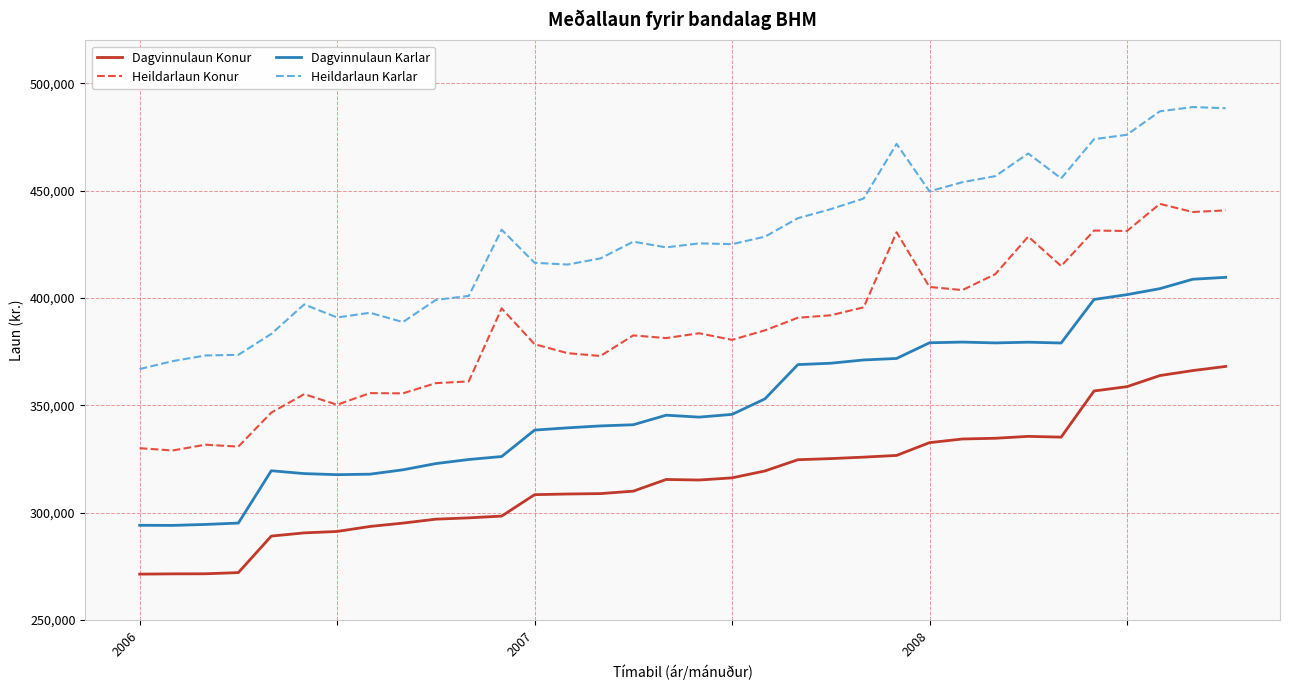

Rank the series by their maximum value, from lowest to highest.

Dagvinnulaun Konur, Dagvinnulaun Karlar, Heildarlaun Konur, Heildarlaun Karlar